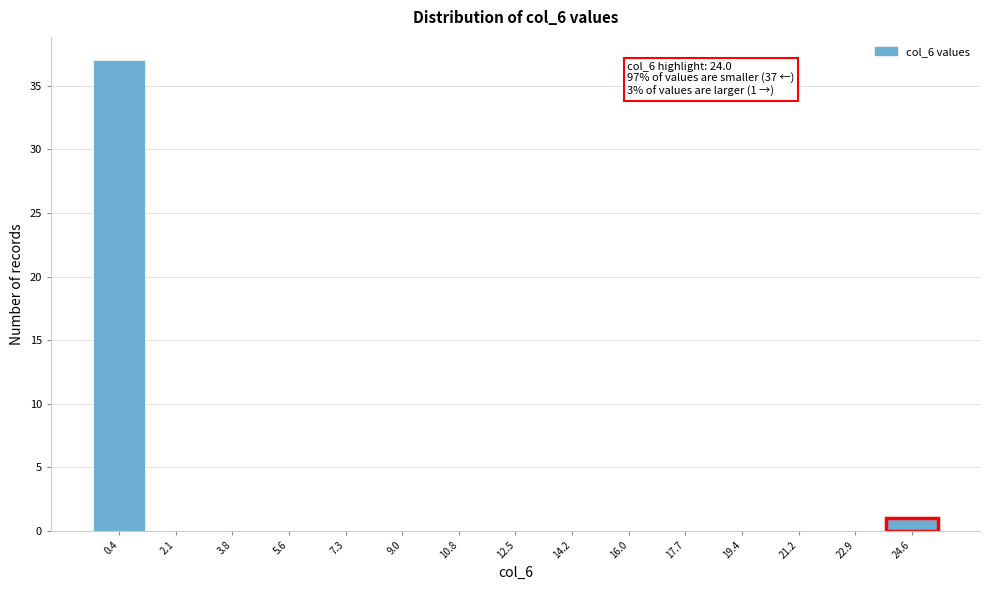

Which range on the x-axis has the tallest bar?

-0.4 to 1.2